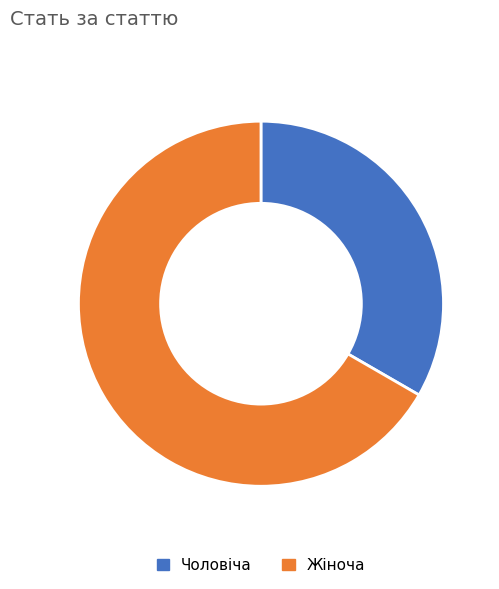

The Чоловіча slice represents 33% of the pie. True or false?

True